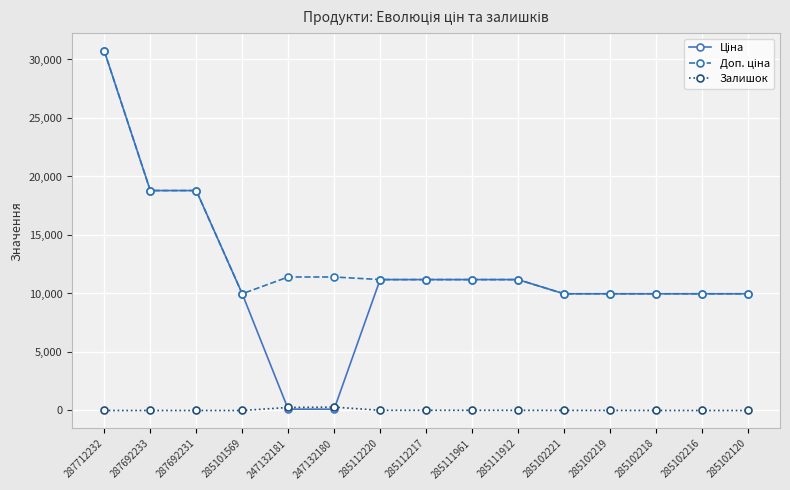

True or false: Залишок has more than 0 interior local peaks.

True